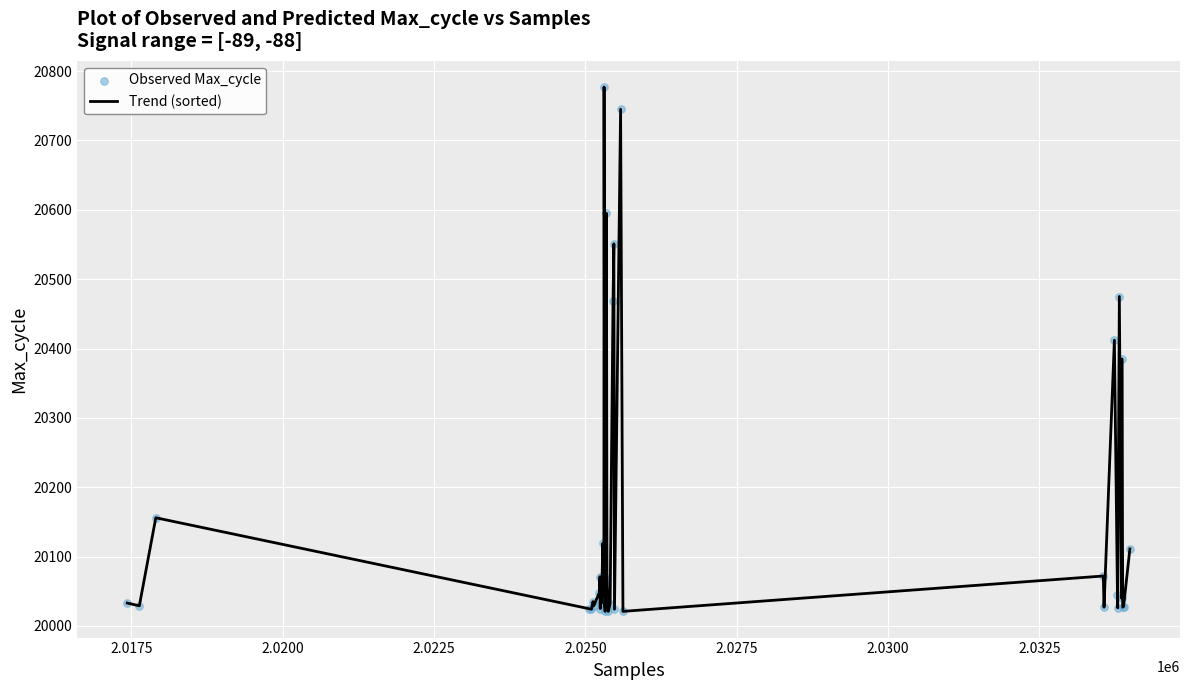

What is the greatest value displayed?

20777